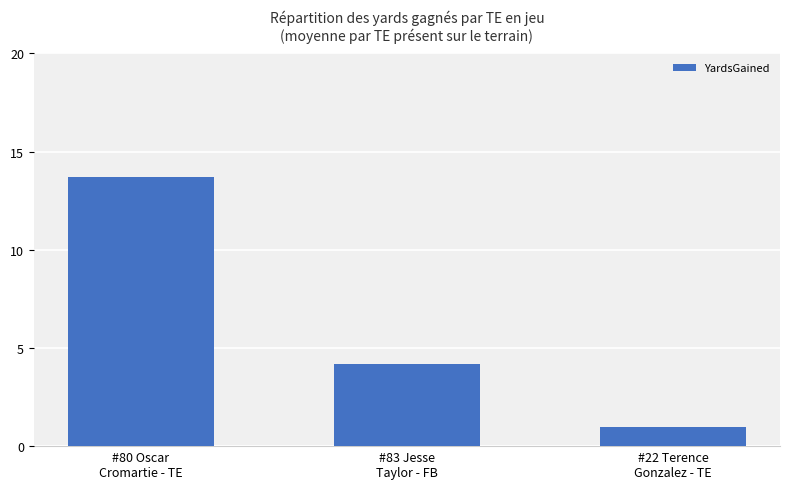

At which category does the chart reach its minimum across all series?

#22 Terence
Gonzalez - TE